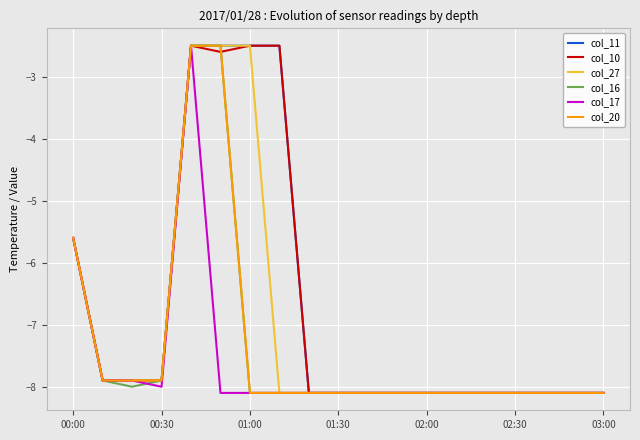

What is the minimum value for col_16?

-8.1